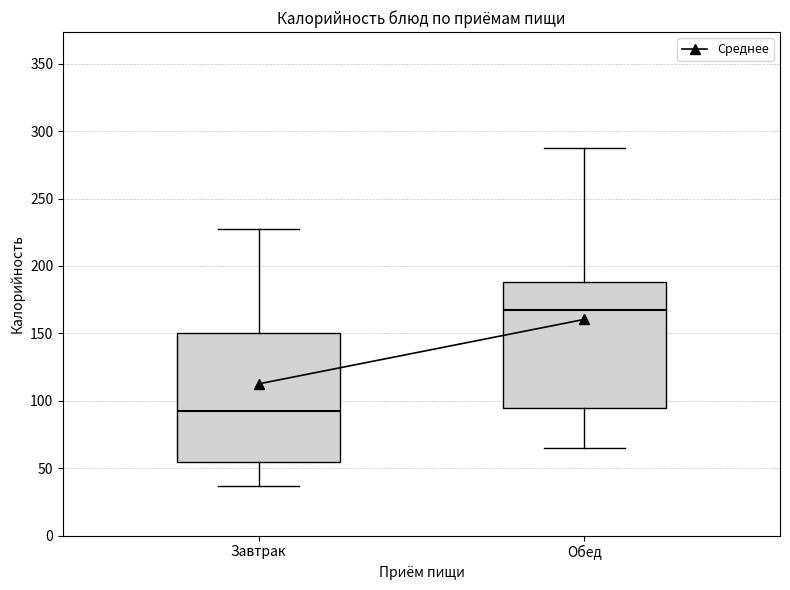

Which box's median line is the lowest?

Завтрак